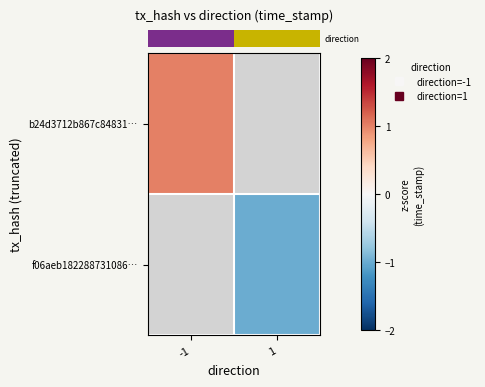

The value of row_1 at 1 is -1.0. True or false?

True